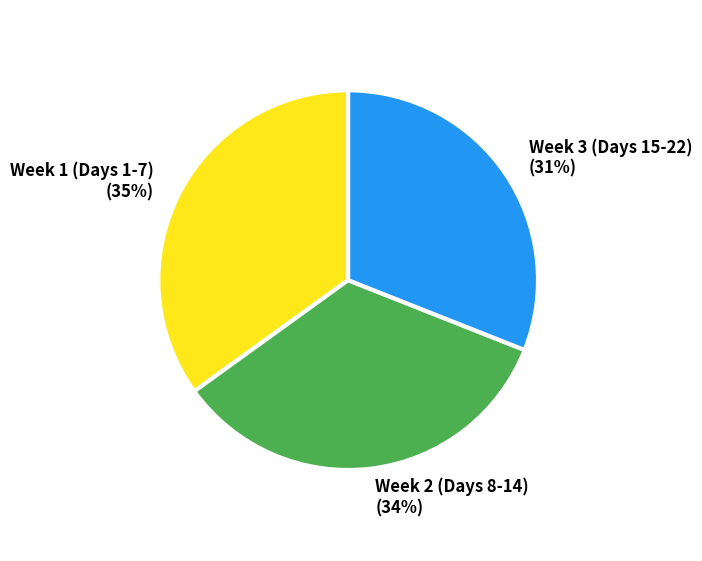

To the nearest percent, what portion does Week 2 (Days 8-14) represent?

34%